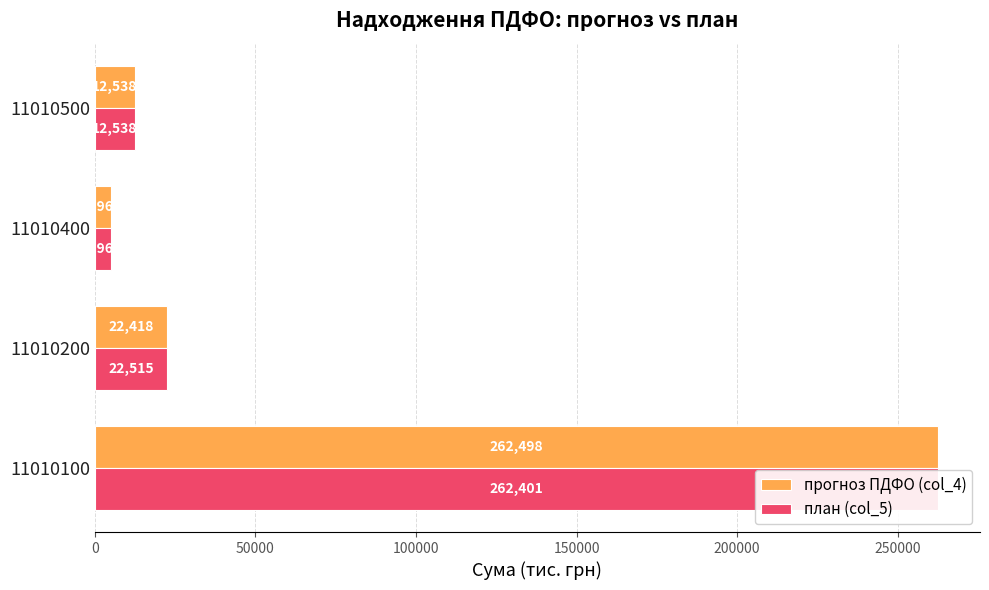

Does the chart contain any negative values?

No